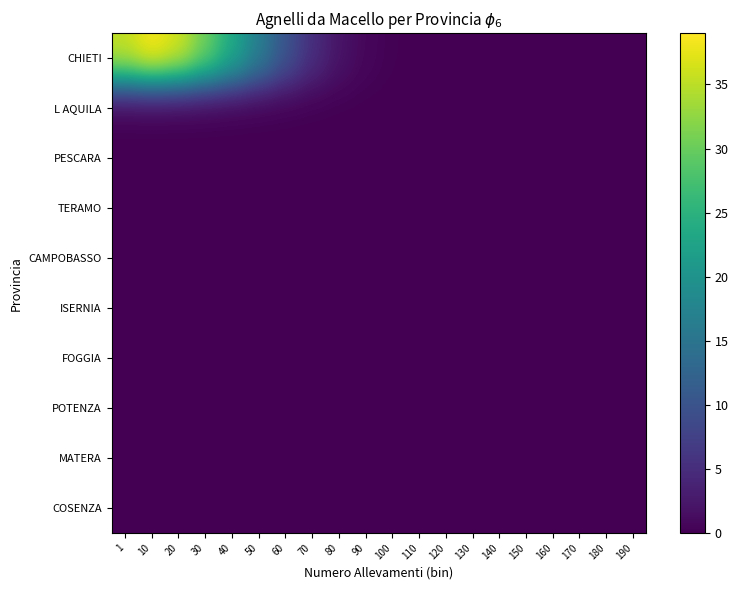

At which category is the sum across all series the highest?

10